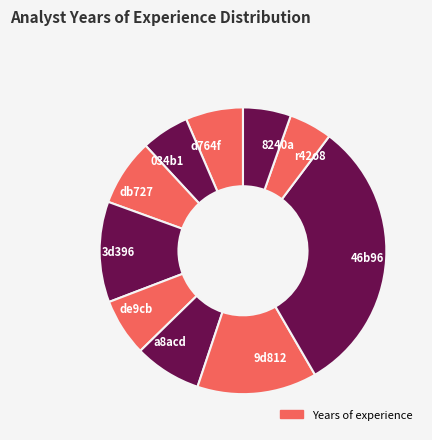

How many segments does this pie chart have?

10